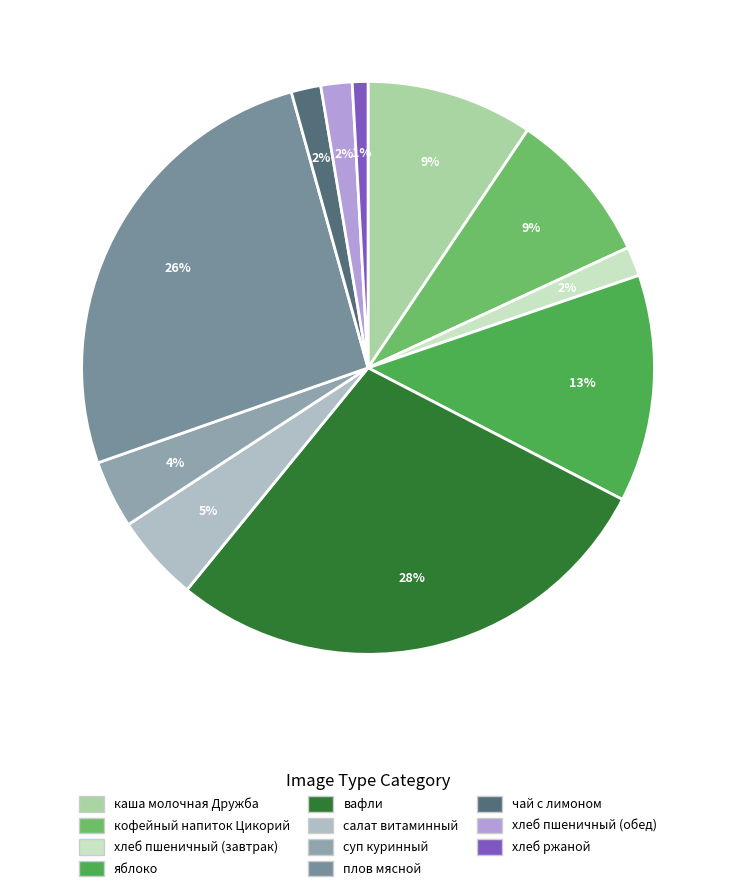

The кофейный напиток Цикорий slice represents 17% of the pie. True or false?

False